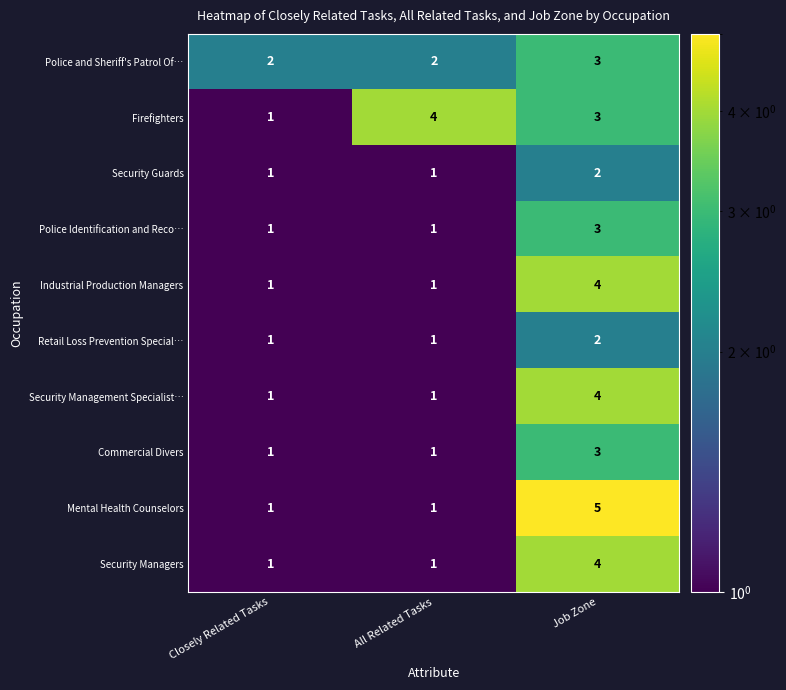

Which category has the highest value across all series?

Job Zone